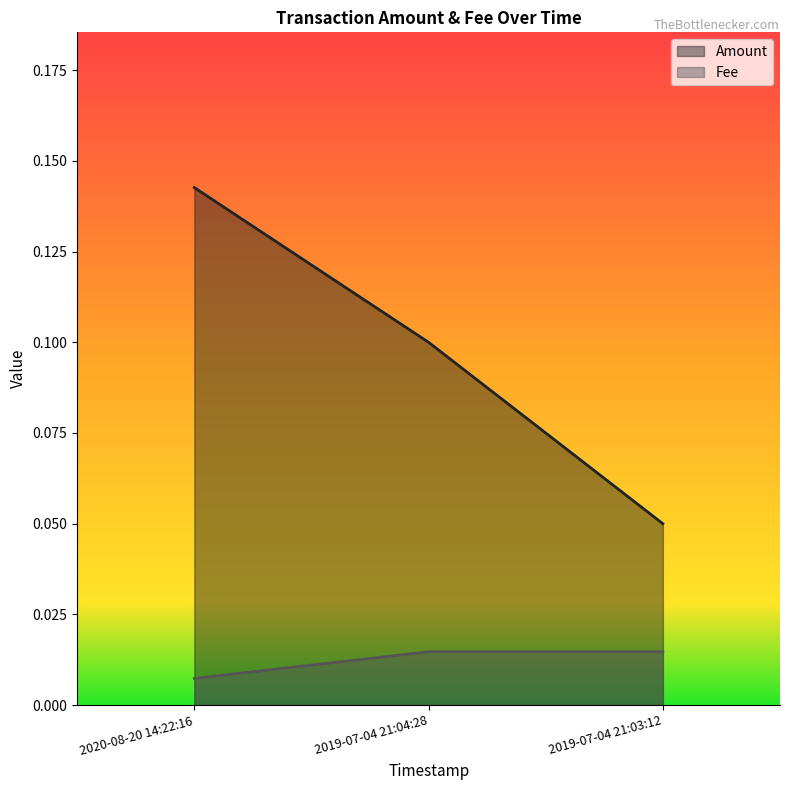

Which series changed the most between 2019-07-04 21:04:28 and 2019-07-04 21:03:12?

Amount